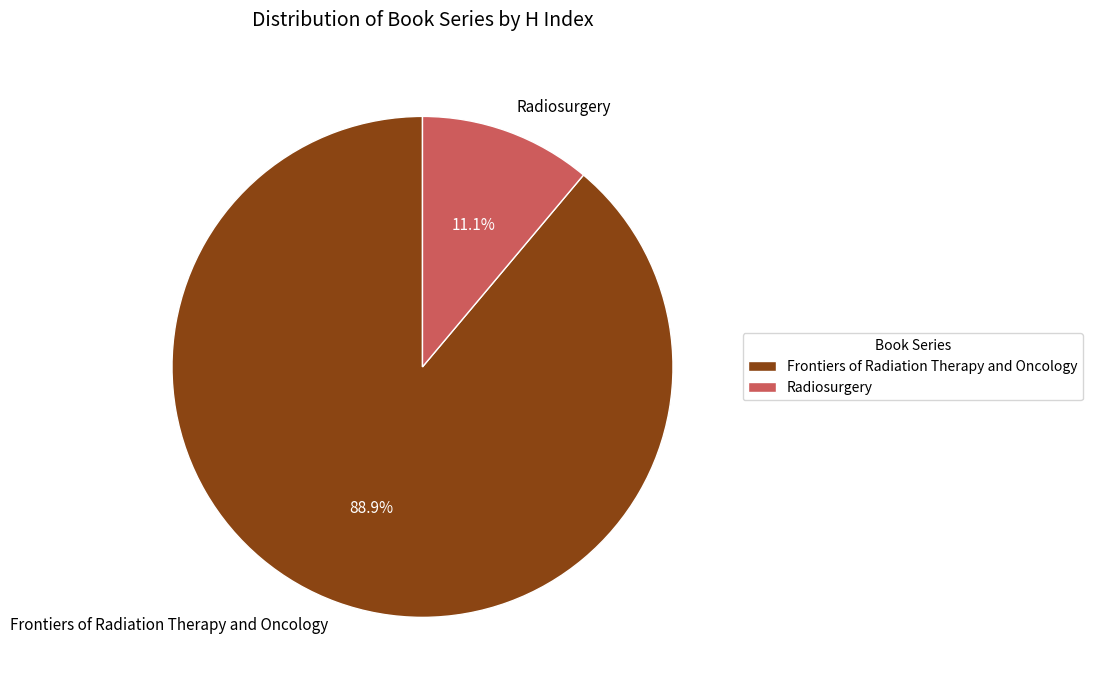

How many segments does this pie chart have?

2